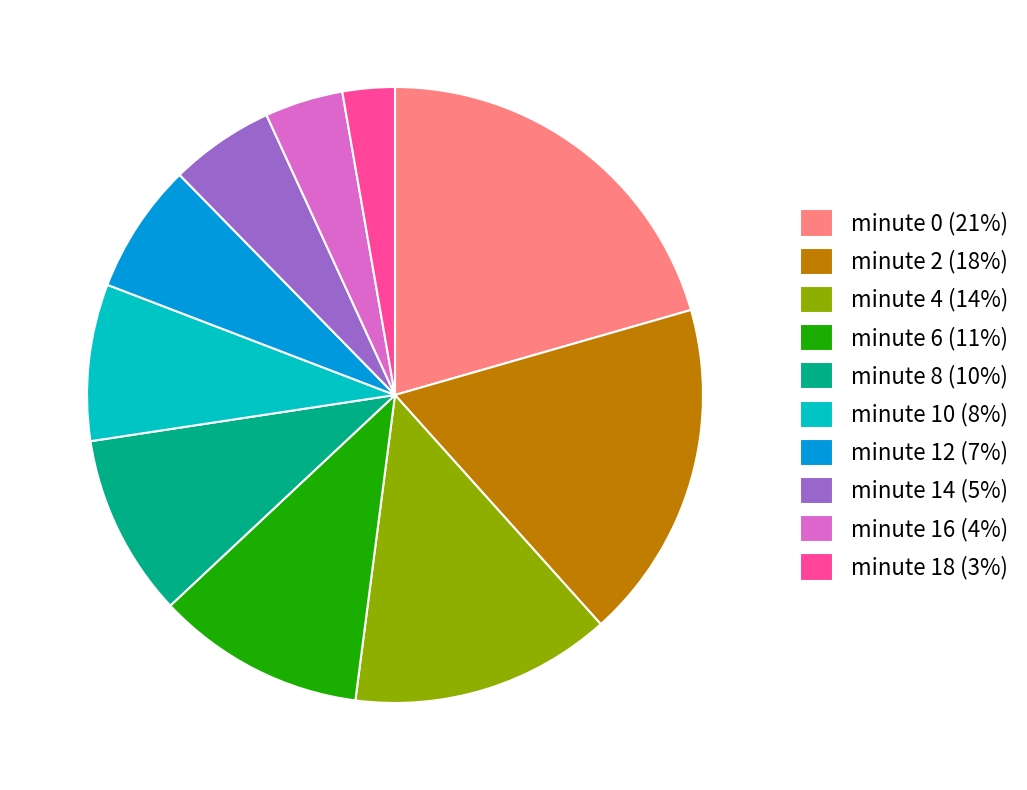

Is the sum of minute 12 (7%) and minute 8 (10%) greater than half?

No